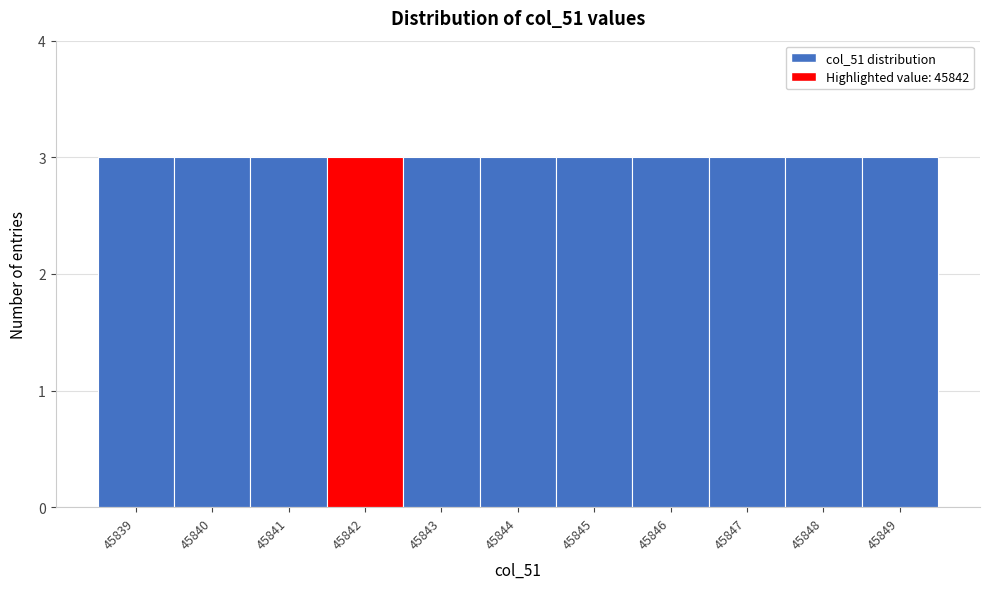

How tall is the bar that spans 45846.5 to 45847.5 on the x-axis? The values are not printed on the chart, so give them approximately, as read against the axis.

3